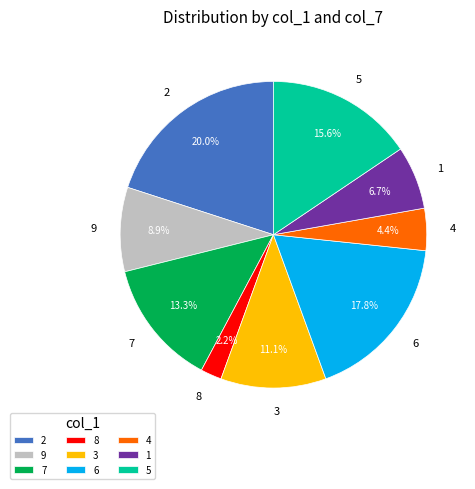

To the nearest percent, what is the average slice percentage?

11%